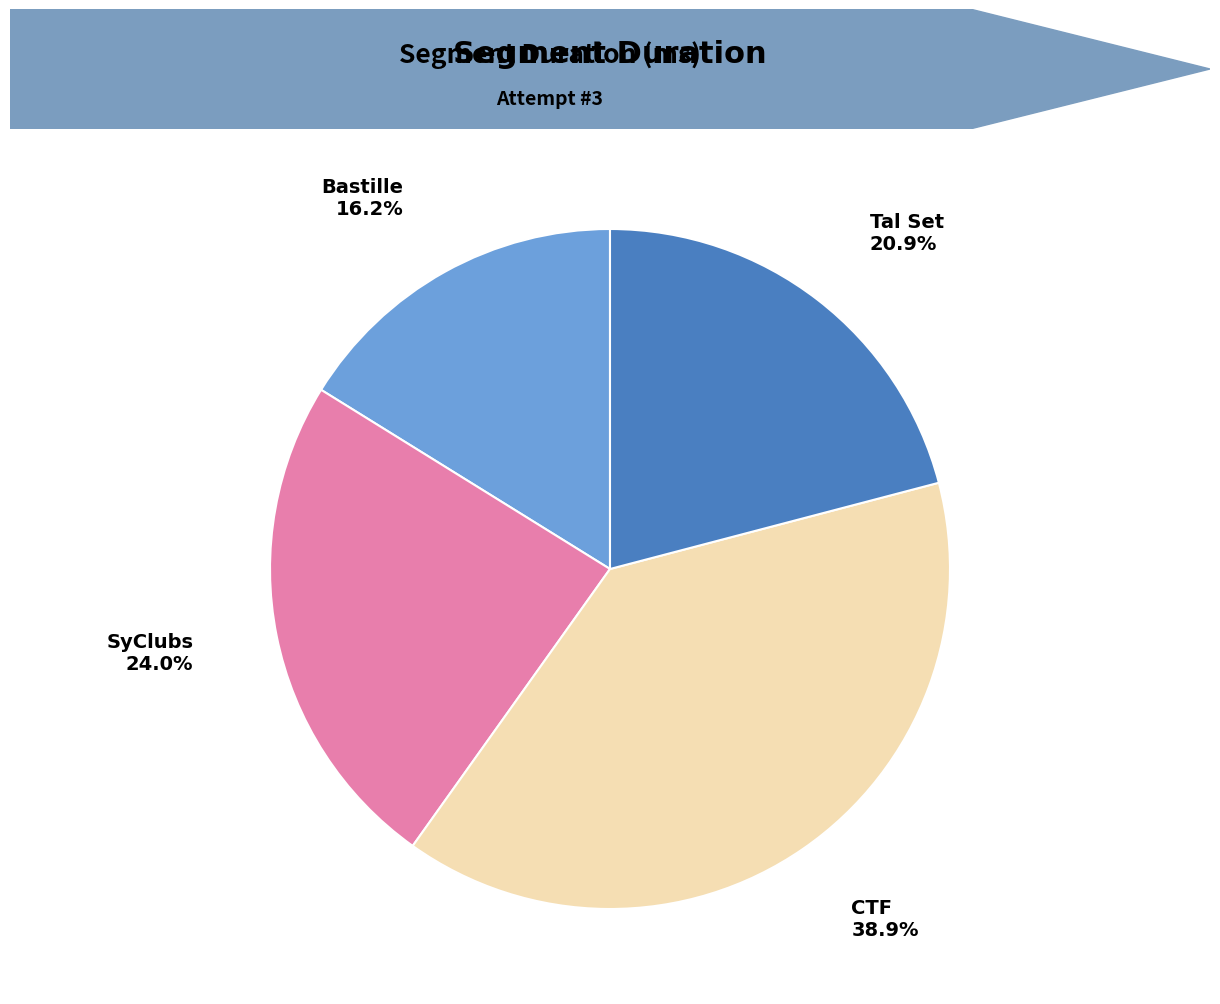

Between Bastille and Tal Set, which is larger?

Tal Set